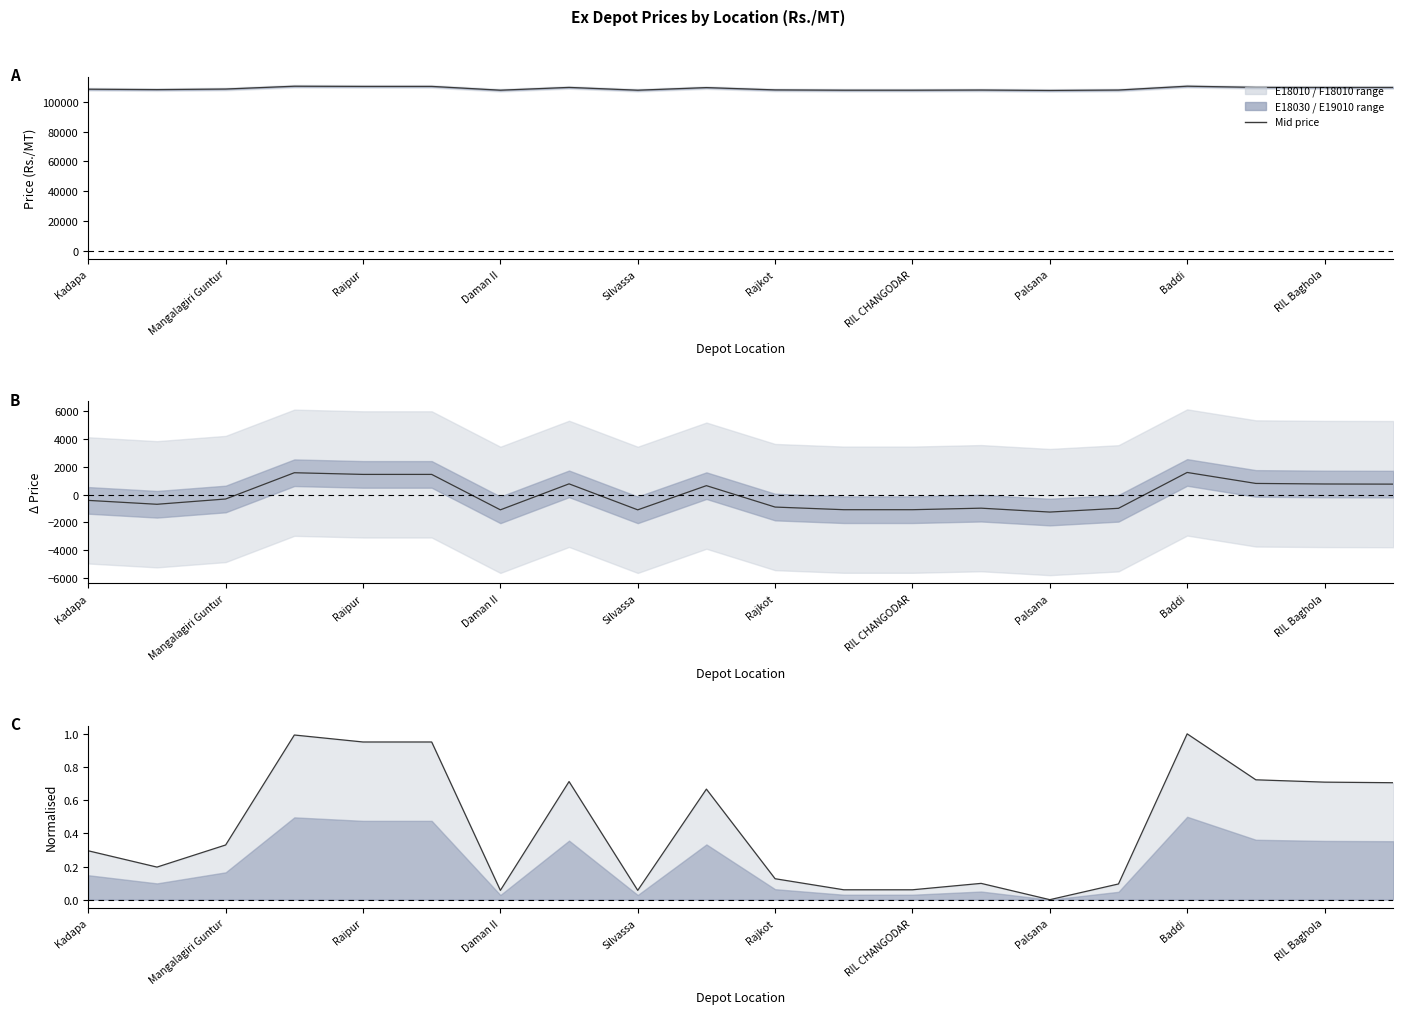

Which category has the highest value across all series?

Baddi